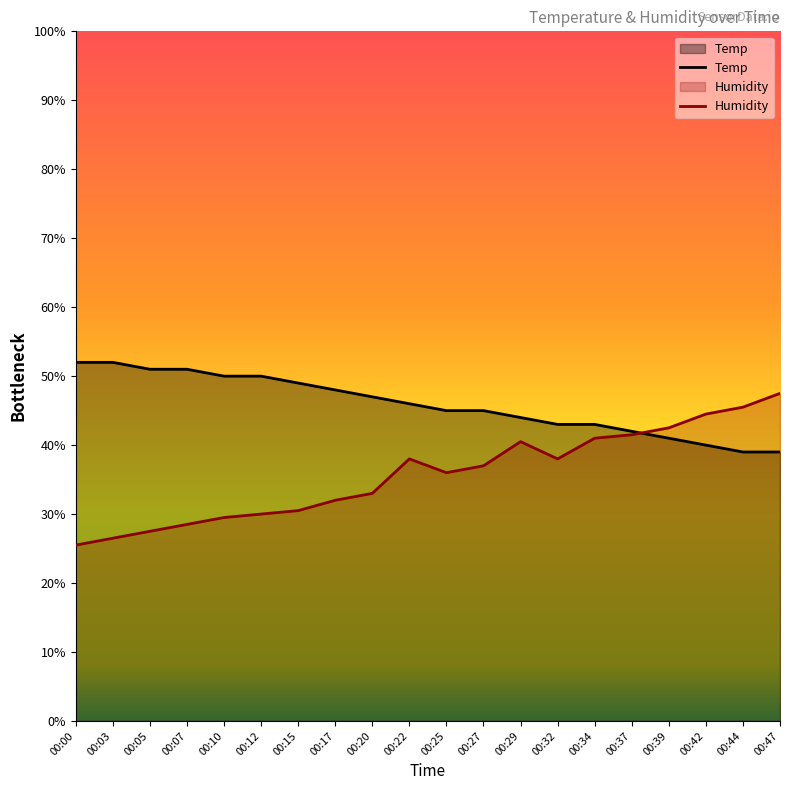

List the series in order of their overall mean, lowest first.

Humidity, Temp